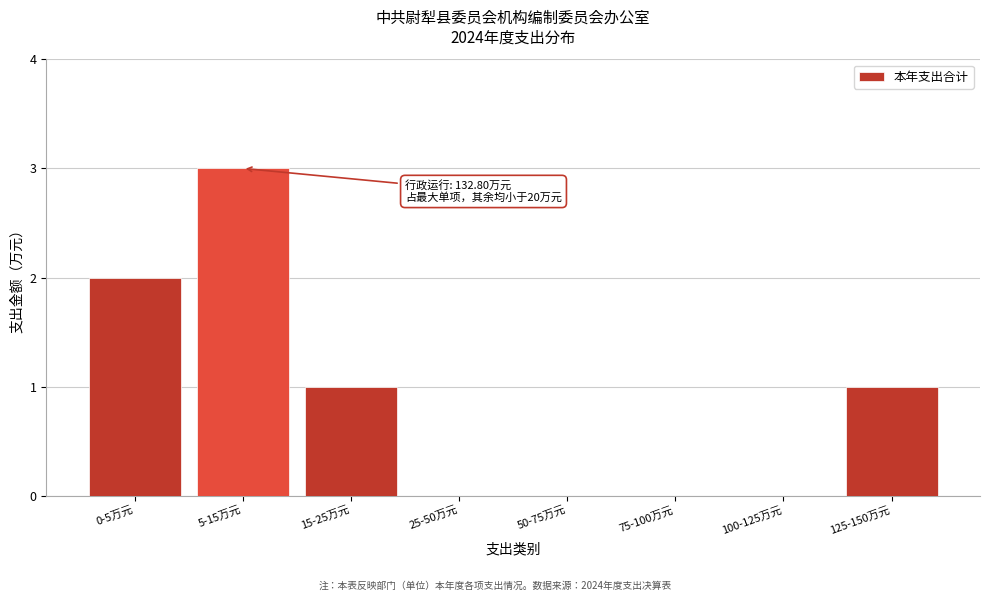

Reading right to left, list all the values displayed in this chart.

125-150万元=1	100-125万元=0	75-100万元=0	50-75万元=0	25-50万元=0	15-25万元=1	5-15万元=3	0-5万元=2